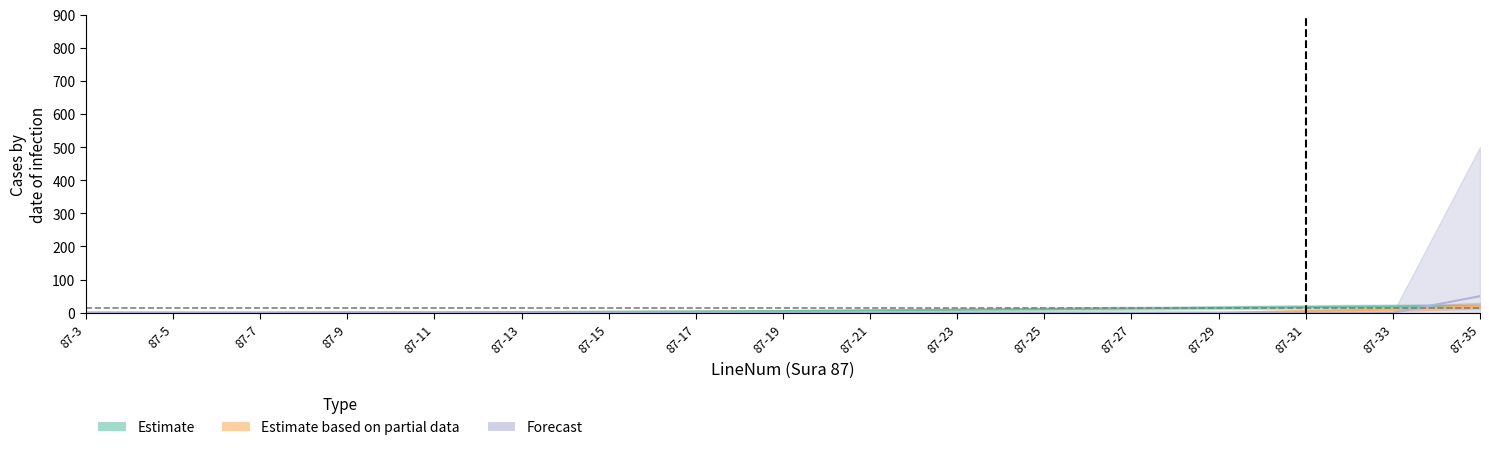

Reading left to right, transcribe all the data shown in this chart.

Estimate: 87-3=0	87-5=0	87-7=0	87-9=1	87-11=1	87-13=2	87-15=3	87-17=4	87-19=5	87-21=7	87-23=9	87-25=11	87-27=13	87-29=15	87-31=17	87-33=19	87-35=20
Estimate based on partial data: 87-3=0	87-5=0	87-7=0	87-9=0	87-11=0	87-13=0	87-15=0	87-17=0	87-19=0	87-21=0	87-23=0	87-25=0	87-27=0	87-29=0	87-31=5	87-33=10	87-35=20
Forecast: 87-3=0	87-5=0	87-7=0	87-9=0	87-11=0	87-13=0	87-15=0	87-17=0	87-19=0	87-21=0	87-23=0	87-25=0	87-27=0	87-29=0	87-31=0	87-33=0	87-35=50